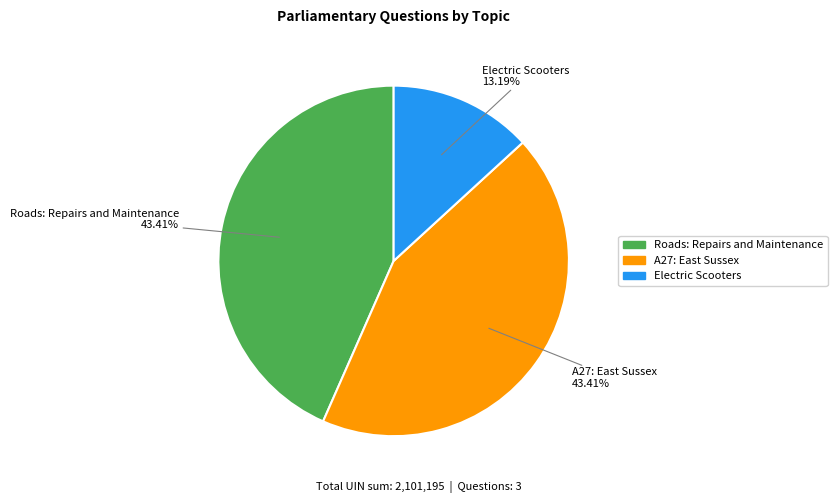

How much of the chart is everything except A27: East Sussex?

56.6%